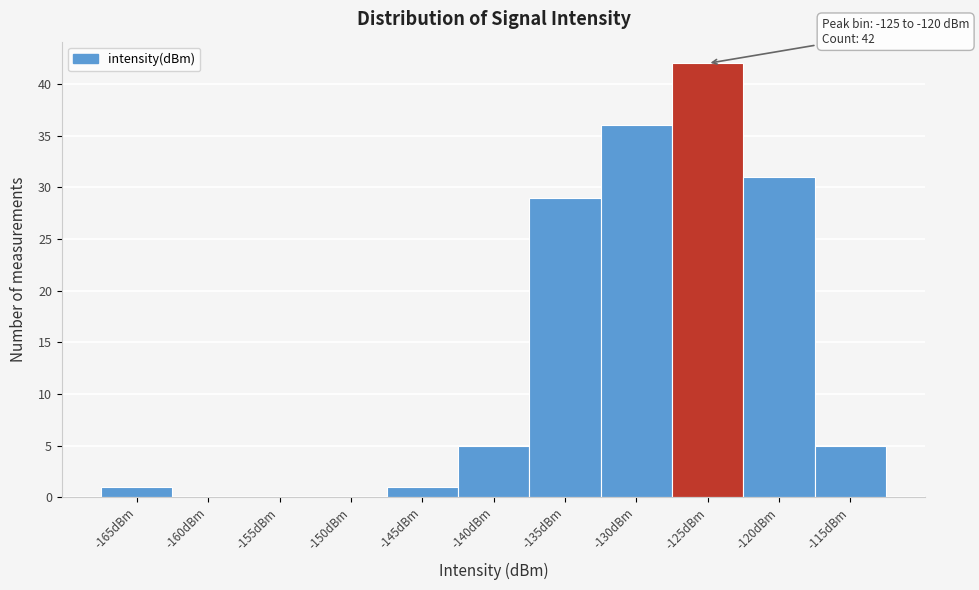

Reading left to right, transcribe all the data shown in this chart.

-165dBm=1	-160dBm=0	-155dBm=0	-150dBm=0	-145dBm=1	-140dBm=5	-135dBm=29	-130dBm=36	-125dBm=42	-120dBm=31	-115dBm=5